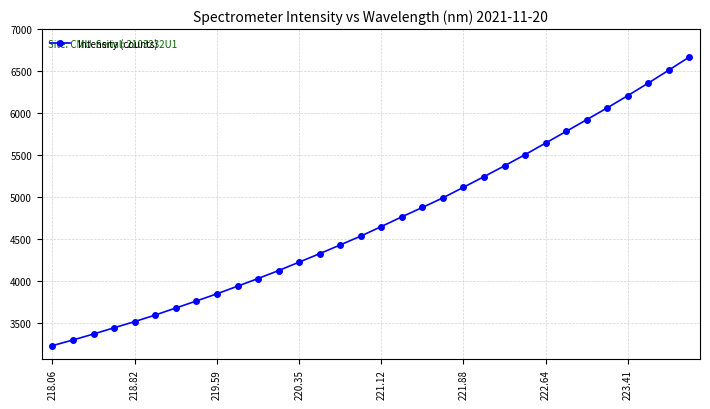

Reading left to right, list all the values displayed in this chart.

3225.3	3293.2	3363.9	3438.7	3512.1	3590.4	3674.4	3757.9	3843.3	3934.0	4025.6	4120.6	4221.2	4322.3	4426.2	4531.9	4645.4	4761.9	4873.3	4988.0	5113.9	5240.6	5370.4	5503.2	5641.1	5779.8	5919.8	6060.4	6206.5	6355.8	6510.4	6667.0